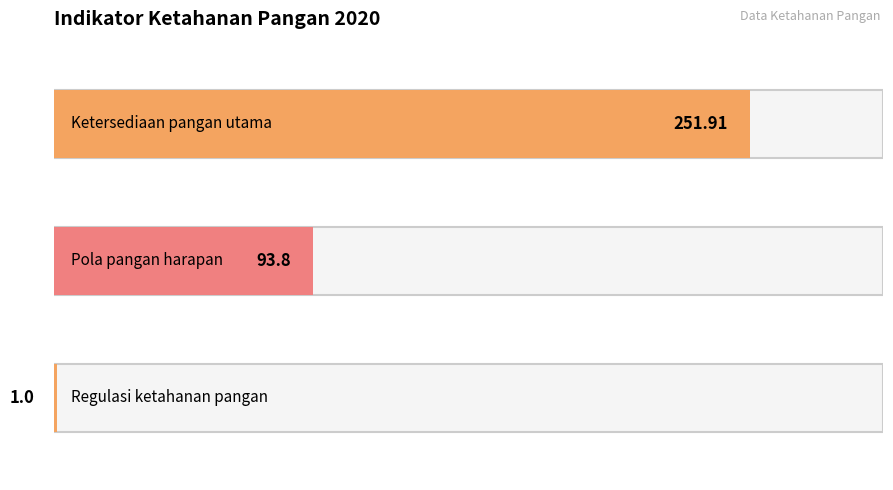

What is the label of the 3rd bar from the right?

Ketersediaan pangan utama